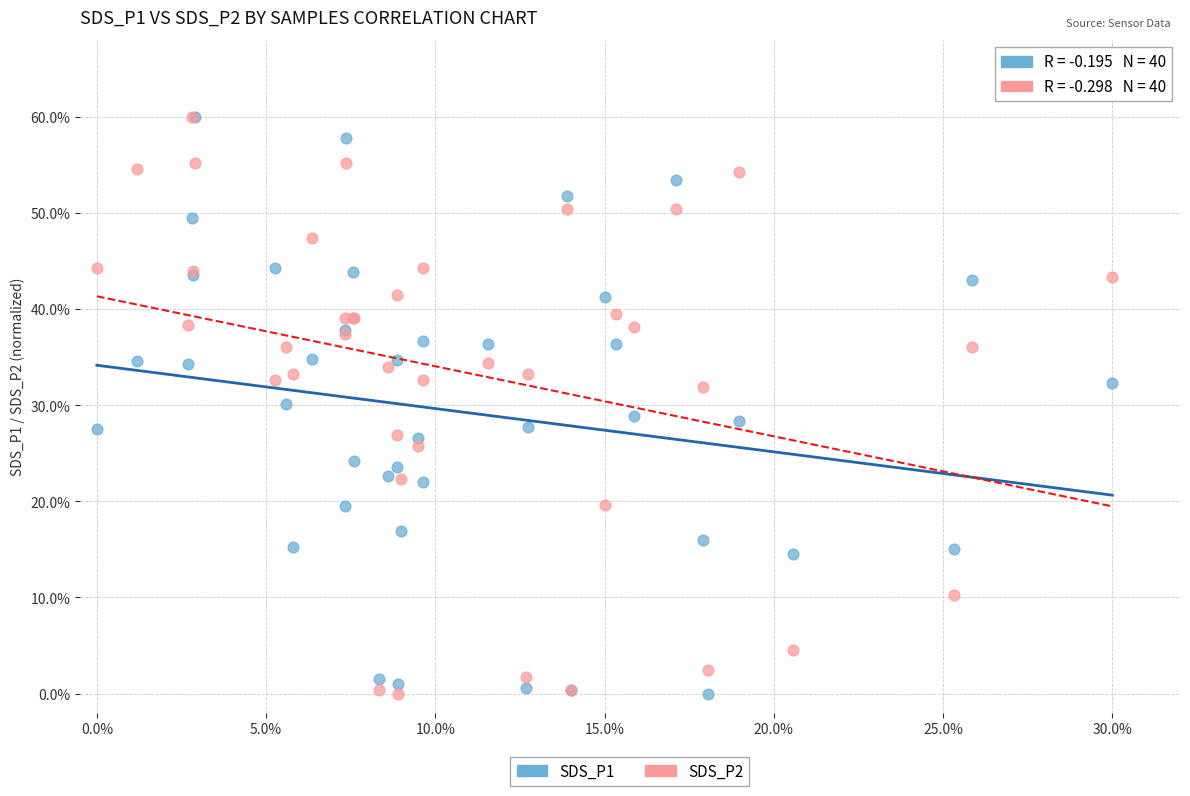

What are all the series names shown in the legend?

SDS_P1, SDS_P2